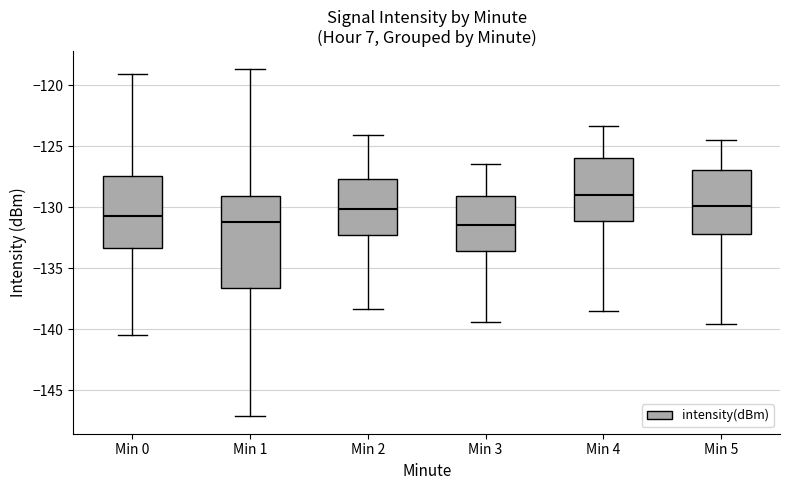

Where is the upper edge of the box for Min 3 on the y-axis? The values are not printed on the chart, so give them approximately, as read against the axis.

-129.0